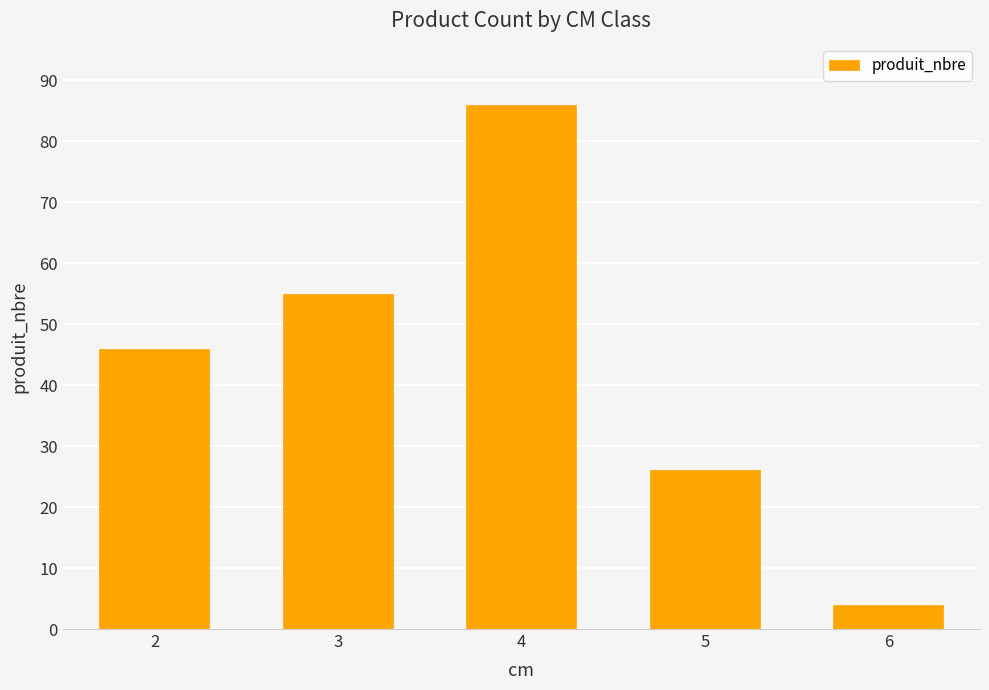

List the labels in order of value, largest first.

4, 3, 2, 5, 6